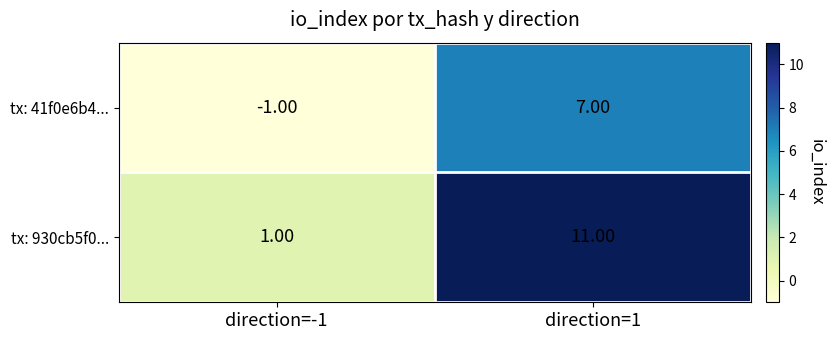

Which series has the largest range (max minus min)?

tx: 930cb5f0...